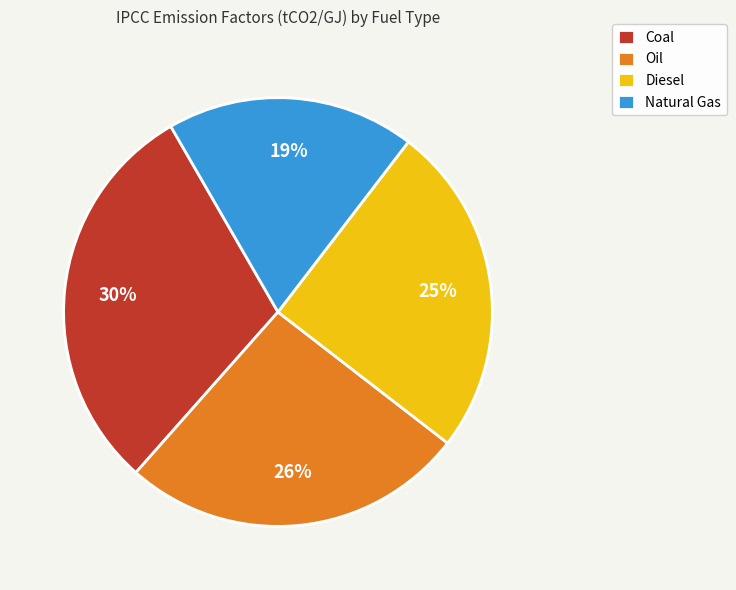

To the nearest percent, what is the difference between the Coal and Natural Gas slice percentages?

11%